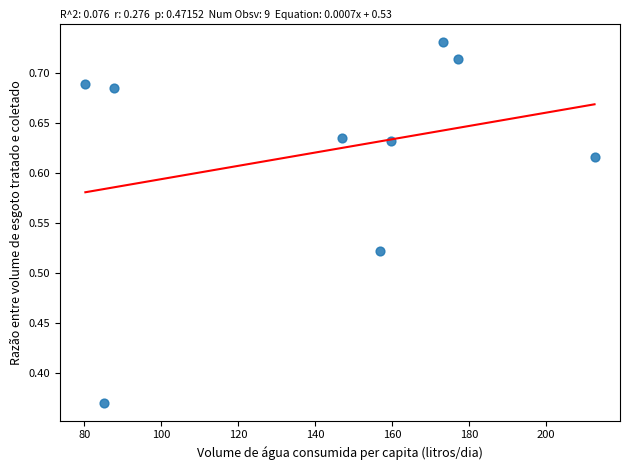

What is the average X value?

142.2